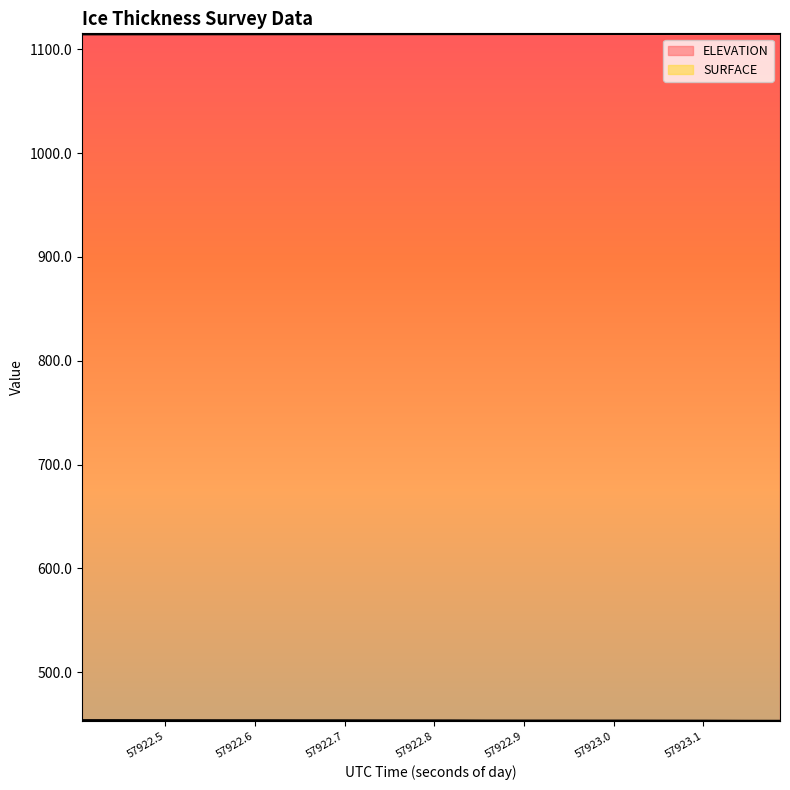

Does the chart display data point markers on the line(s)?

No